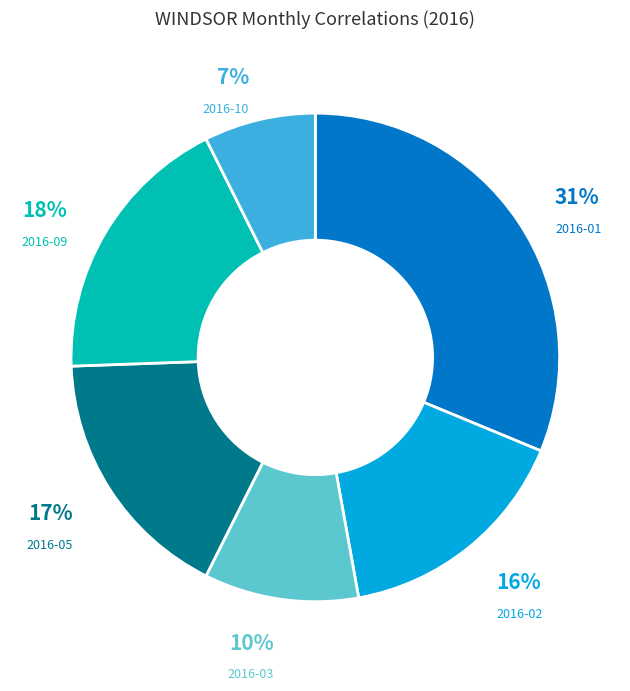

To the nearest percent, what is the average slice percentage?

17%